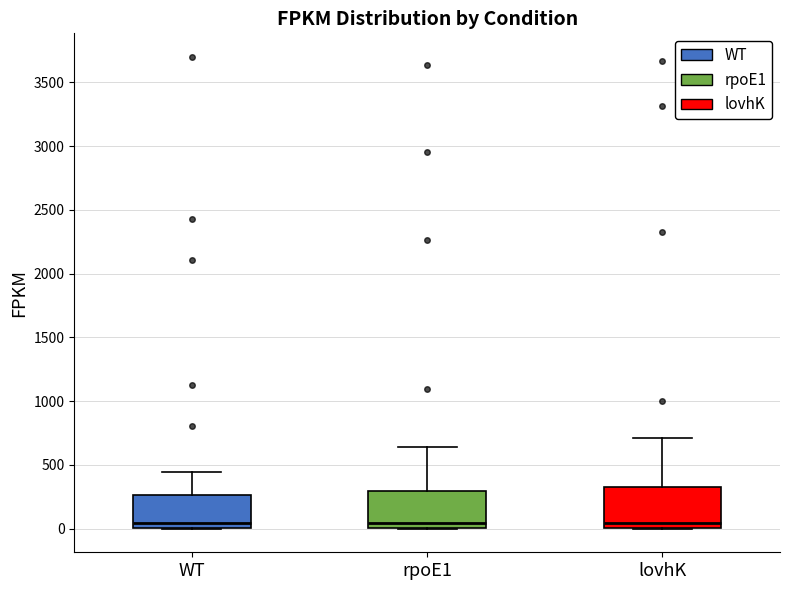

Reading left to right, read every box against the y-axis: the position of its median line, the range the box covers, and the ends of its whiskers. The values are not printed on the chart, so give them approximately, as read against the axis.

WT: median 50, box 0 to 250, whiskers 0 to 450
rpoE1: median 50, box 0 to 300, whiskers 0 to 650
lovhK: median 50, box 0 to 350, whiskers 0 to 700